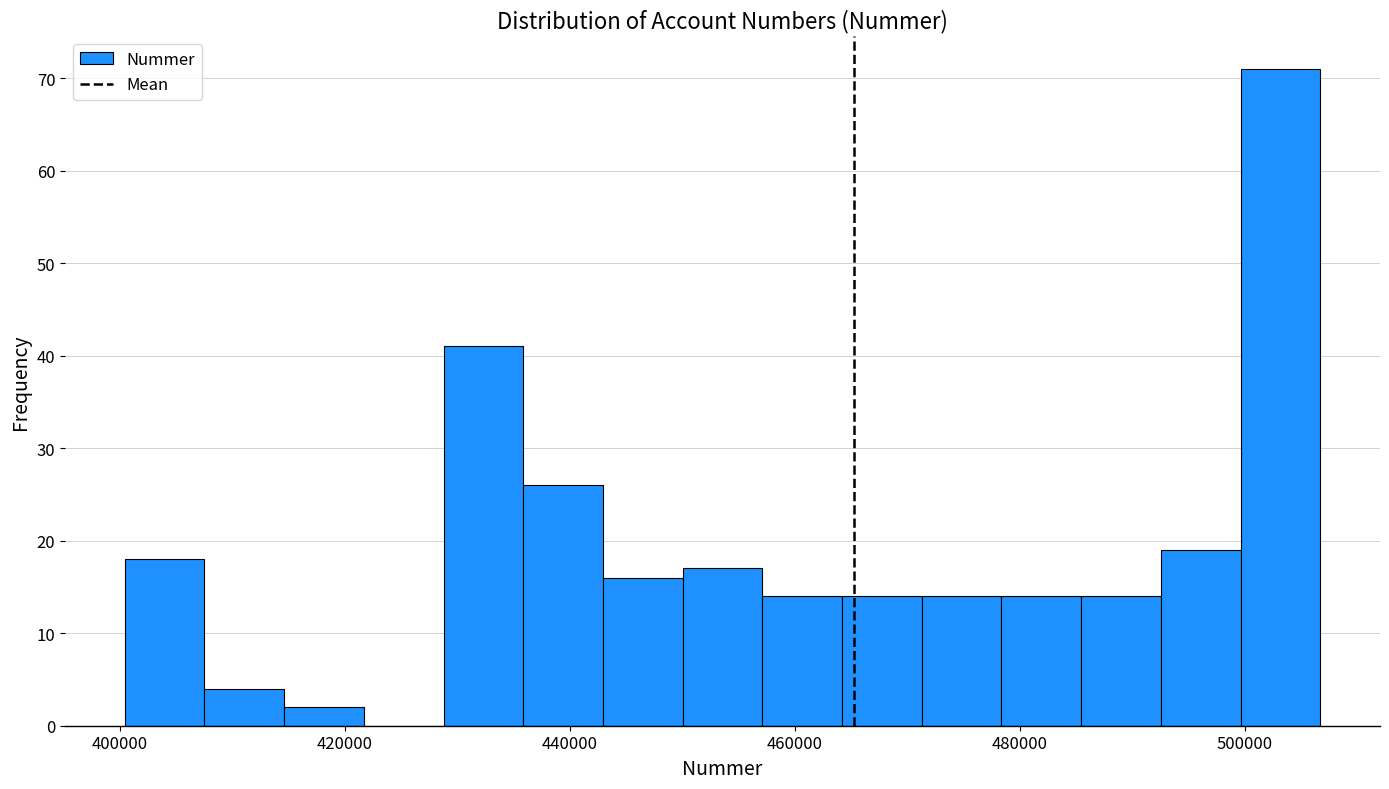

Read against the x-axis, roughly where is the centre of the tallest bar?

504000